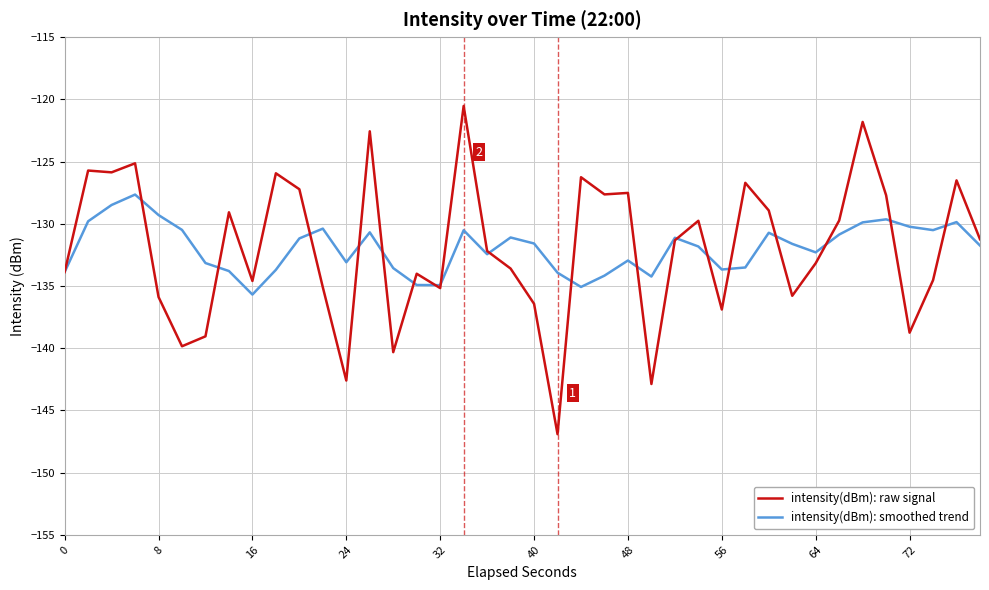

True or false: intensity(dBm): smoothed trend has more than 0 interior local peaks.

True